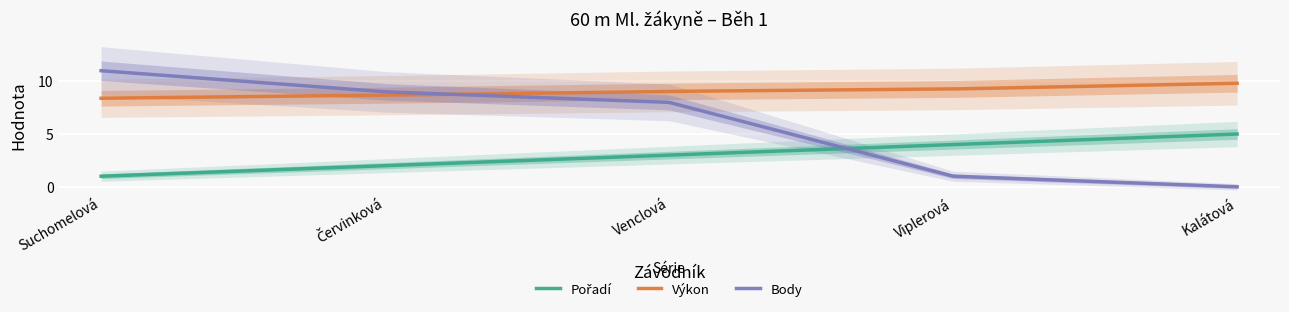

What position from the left is Kalátová?

5